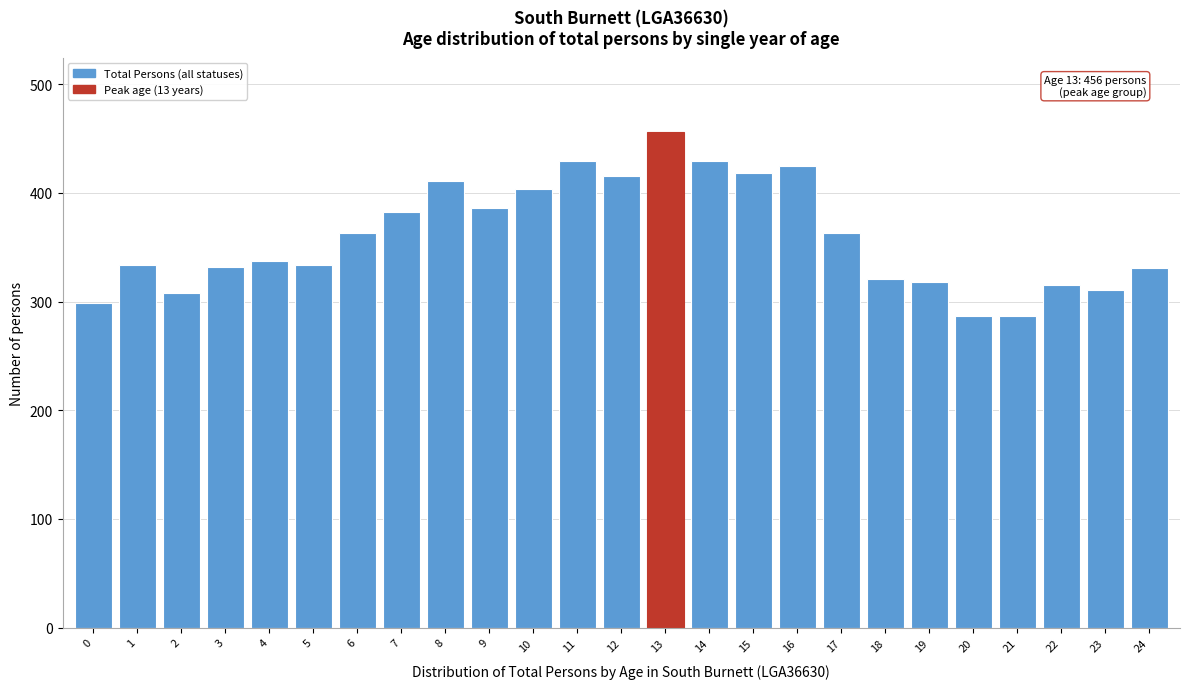

The chart shows a value of 299 at 0. True or false?

True